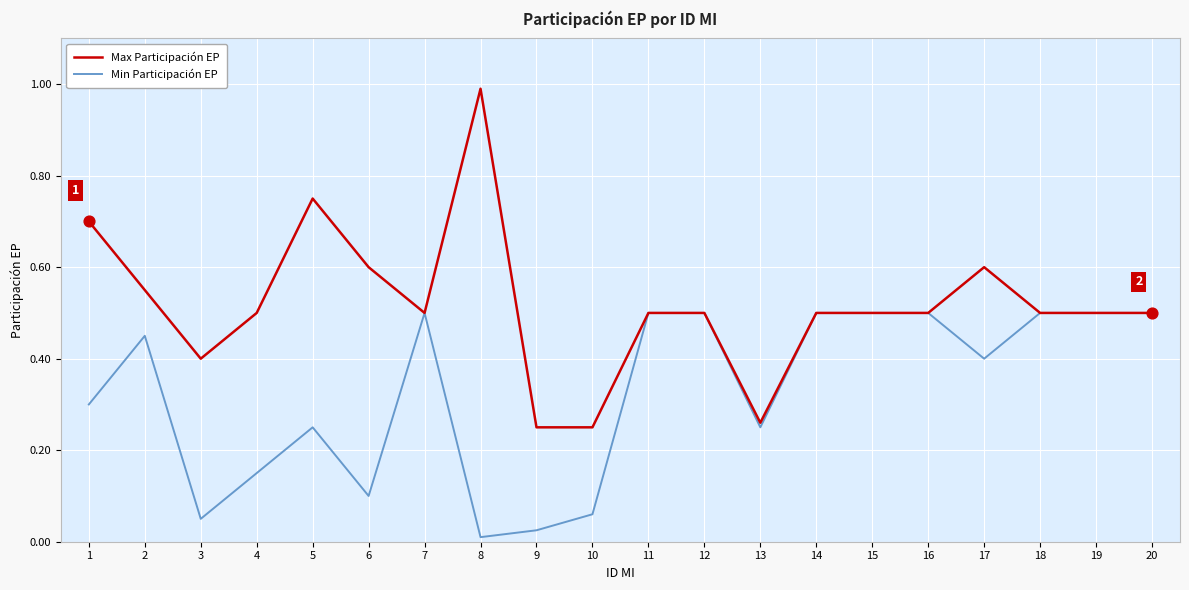

What is the total value across all series at 4?

0.7